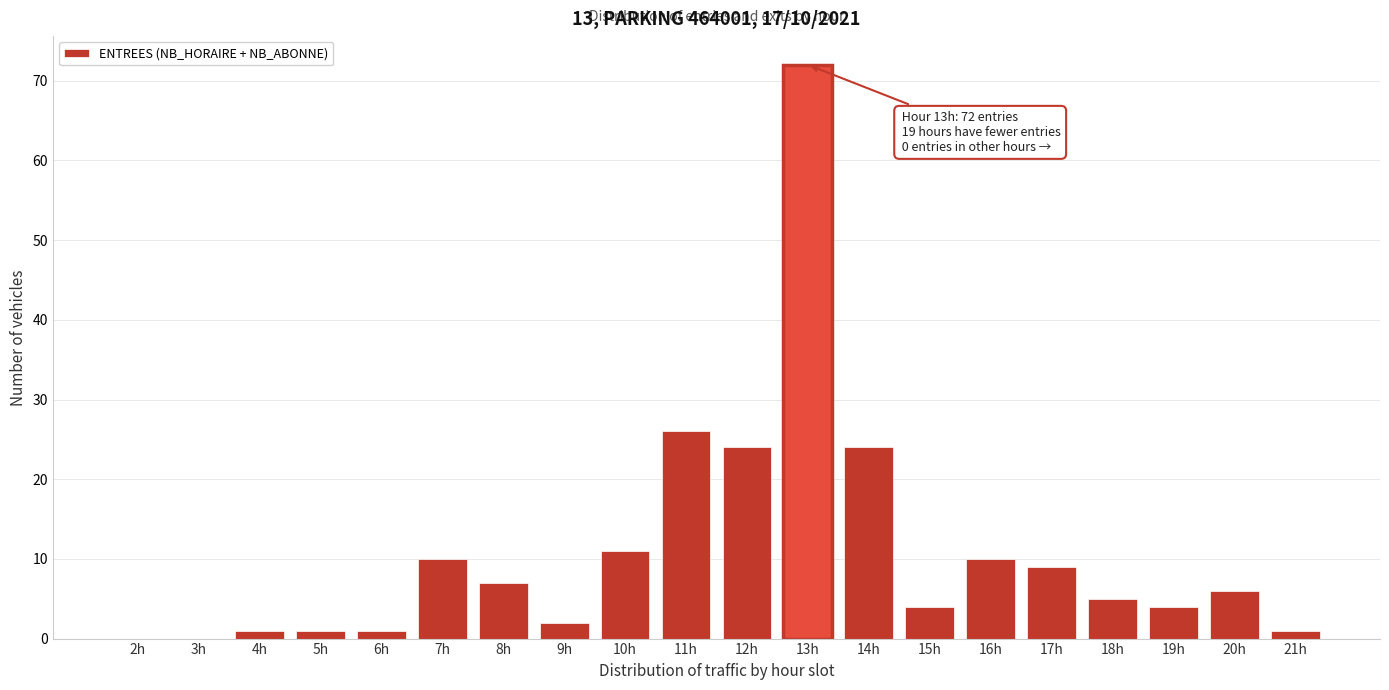

Reading left to right, what are all the values shown in this chart?

2h=0	3h=0	4h=1	5h=1	6h=1	7h=10	8h=7	9h=2	10h=11	11h=26	12h=24	13h=72	14h=24	15h=4	16h=10	17h=9	18h=5	19h=4	20h=6	21h=1